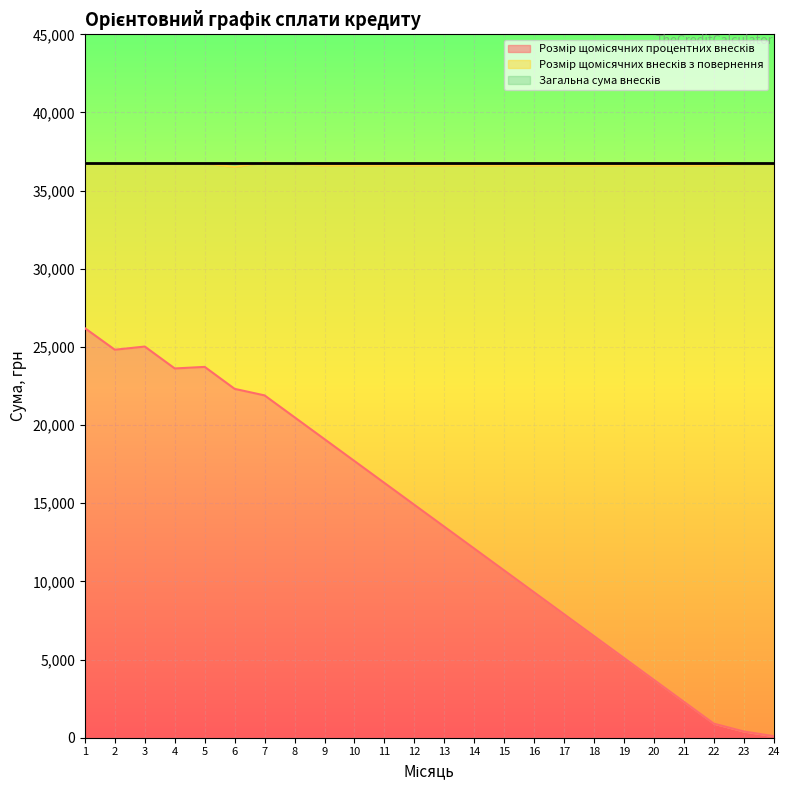

True or false: Розмір щомісячних внесків з повернення and Загальна сума внесків intersect in this chart.

False